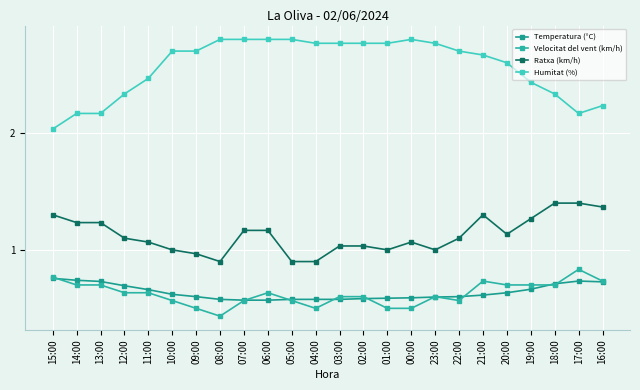

True or false: Humitat (%) and Velocitat del vent (km/h) intersect in this chart.

False